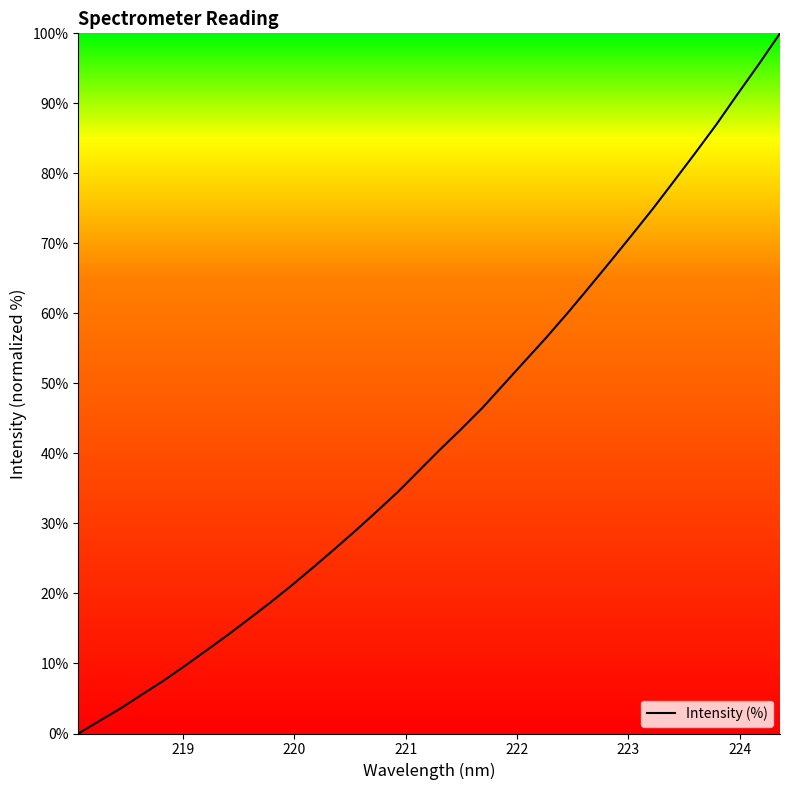

What is the greatest value displayed?

100.0